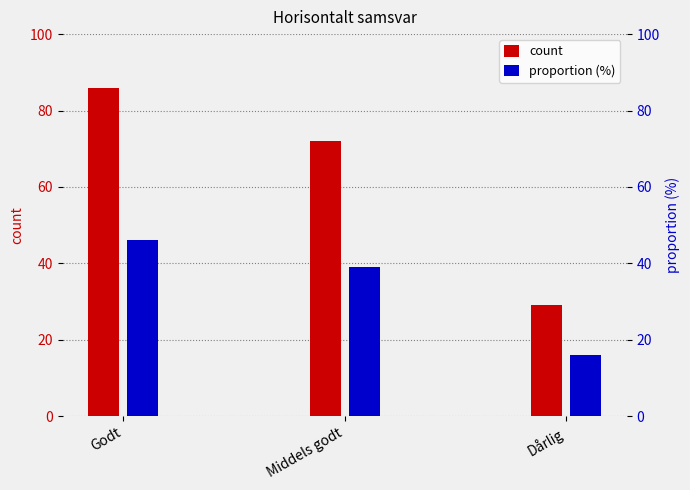

True or false: count has a value of 110 at Middels godt.

False